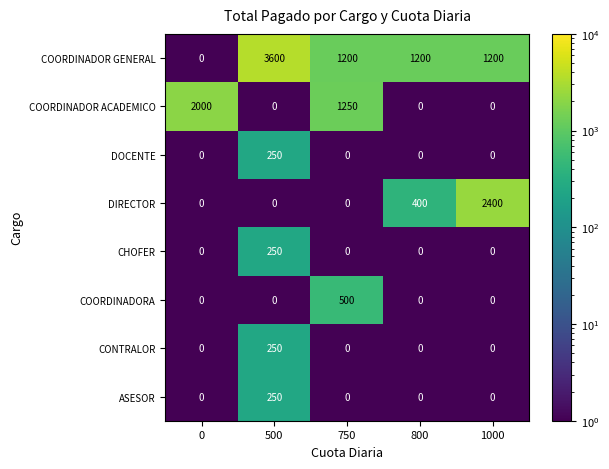

What is the average value of the DIRECTOR series?

560